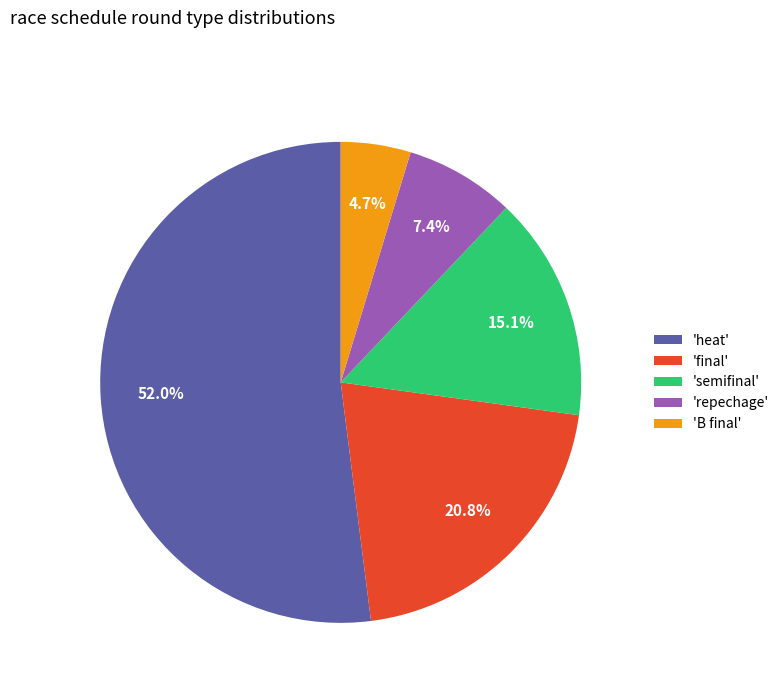

What portion of the pie excludes 'final'?

79.2%